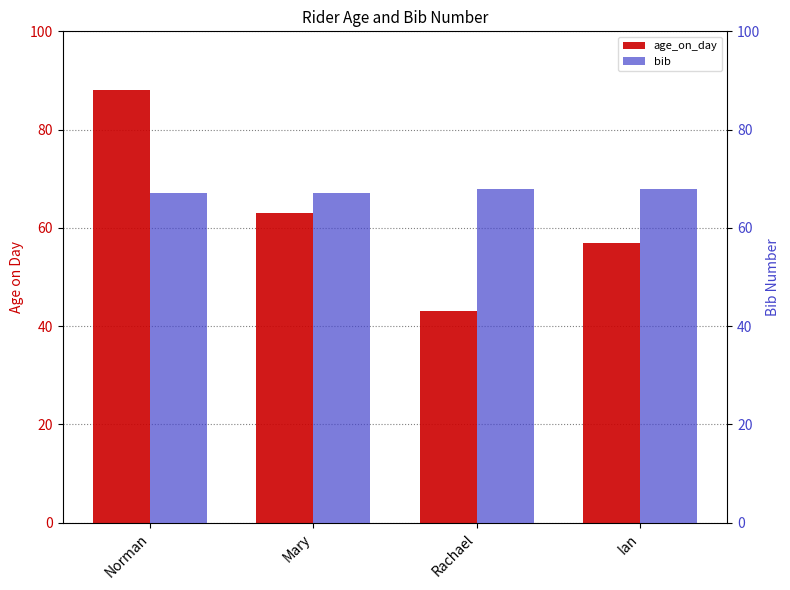

What is the difference between the second highest and second lowest values in the age_on_day series?

6